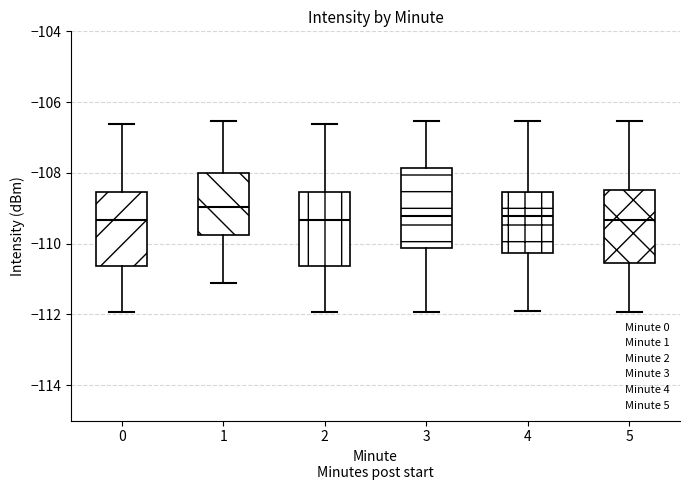

Where does the upper whisker of the box at x = 4 end on the y-axis? The values are not printed on the chart, so give them approximately, as read against the axis.

-106.6